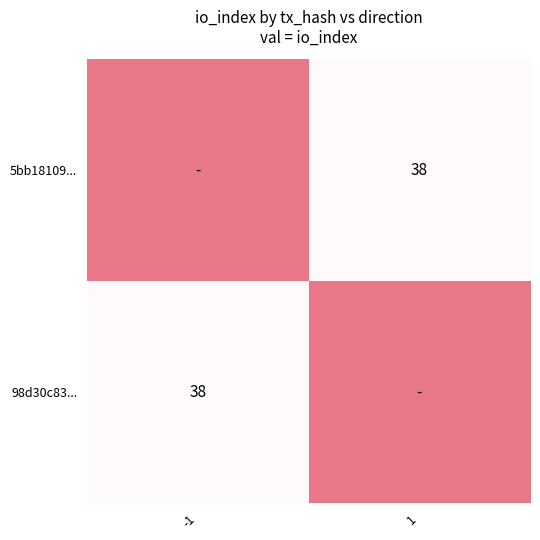

True or false: 5bb18109... has a value of 38 at 1.

True